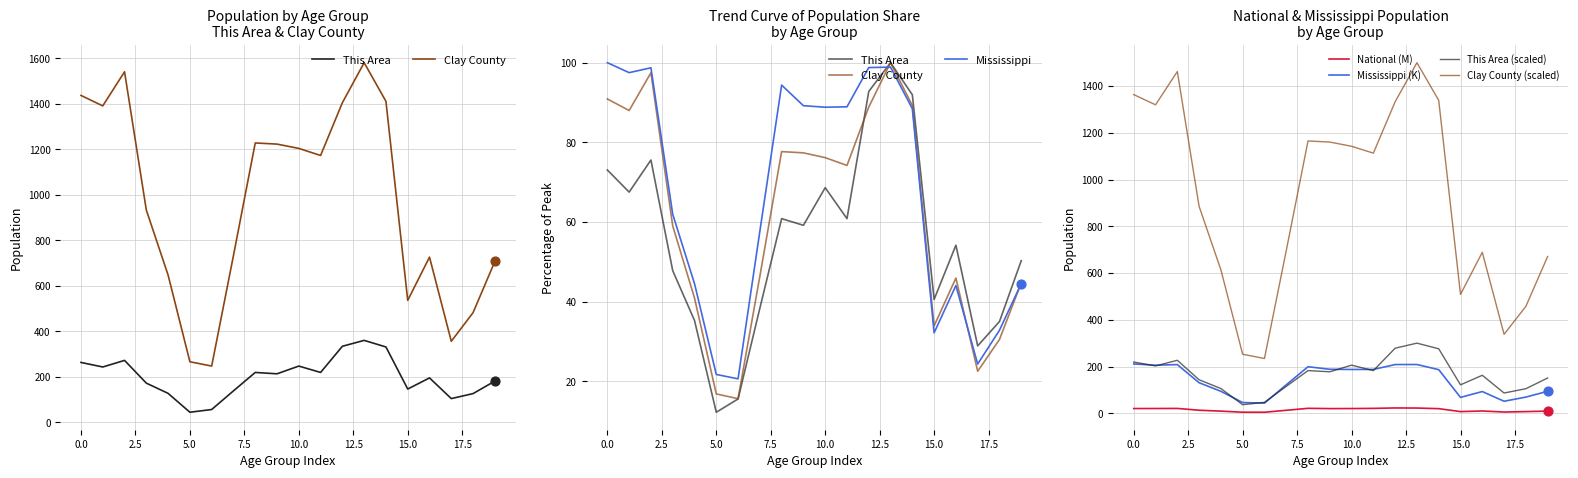

Which series has the largest total across all categories?

Clay County